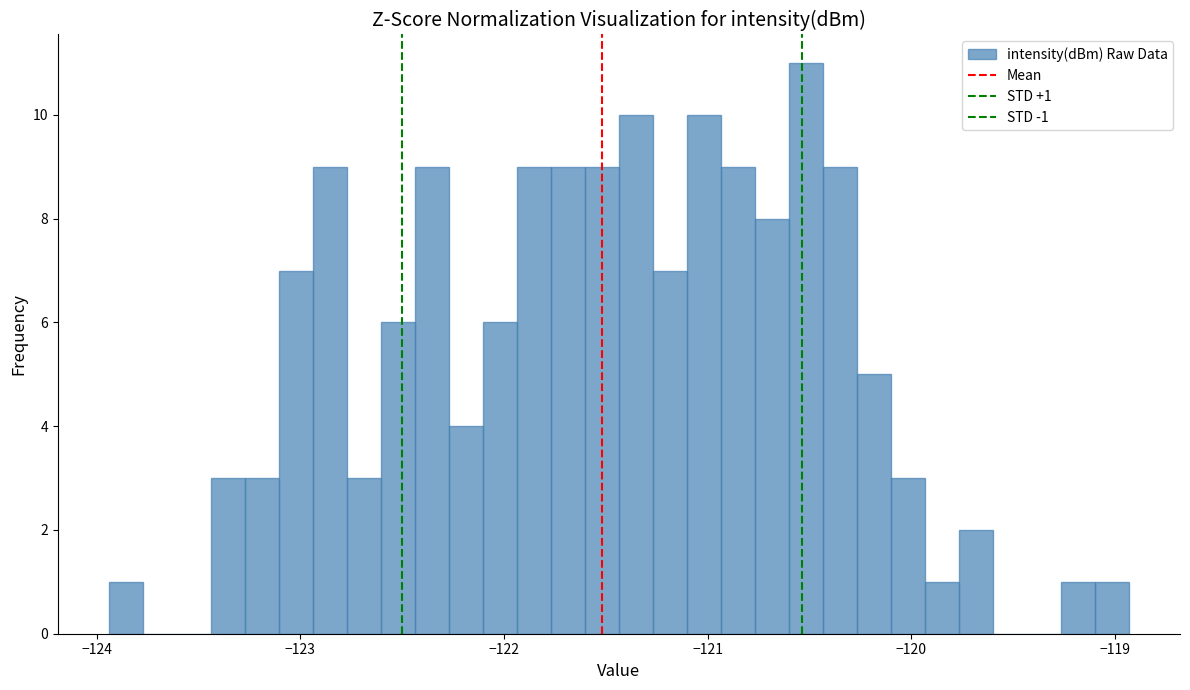

Read against the x-axis, roughly where is the centre of the tallest bar?

-120.5